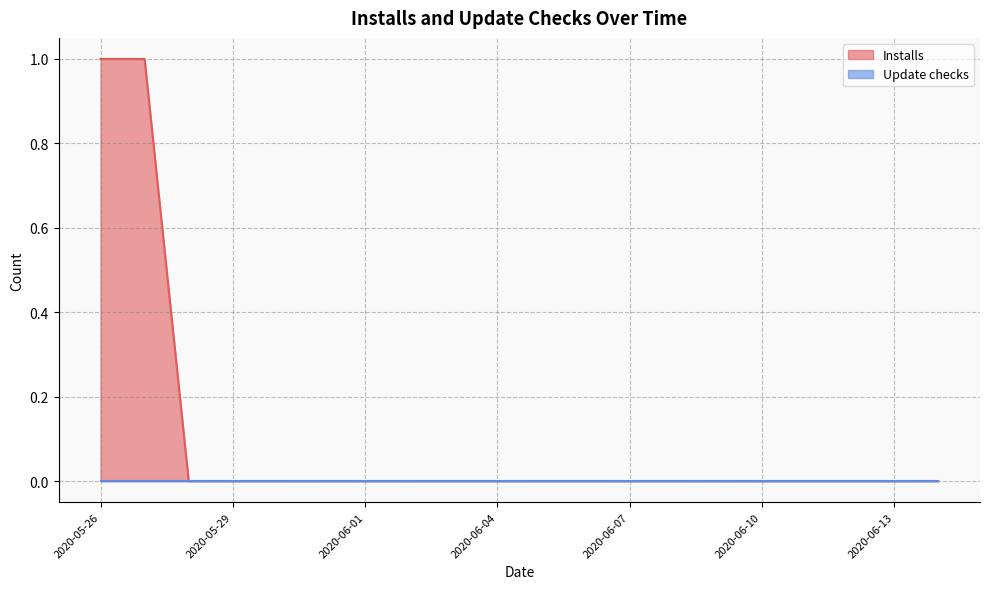

How many categories are shown in the chart?

20